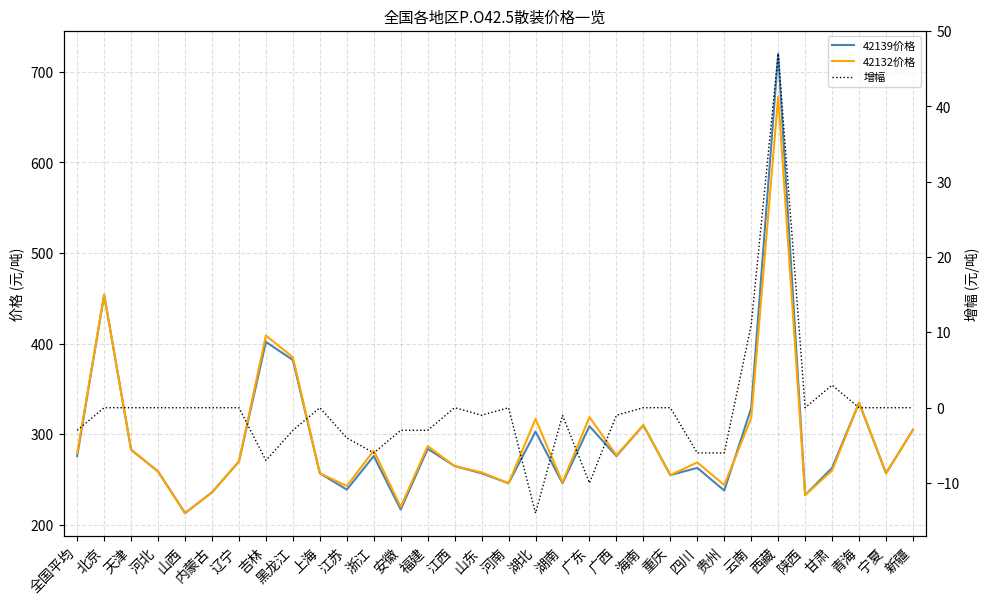

True or false: 42139价格 has more than 2 interior local peaks.

True